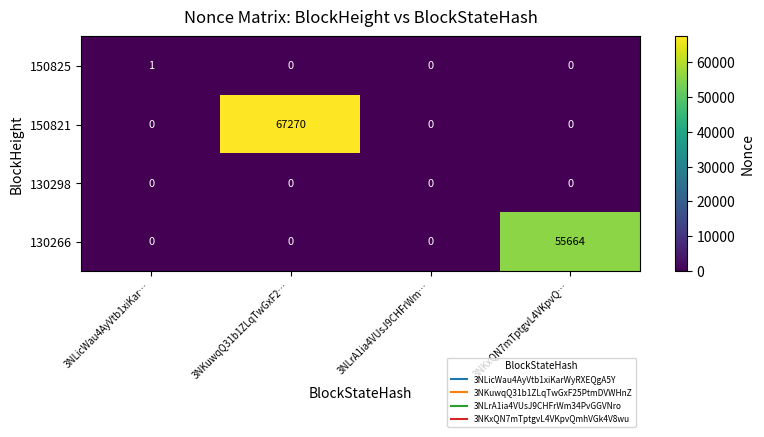

Rank the series by their maximum value, from lowest to highest.

130298, 150825, 130266, 150821